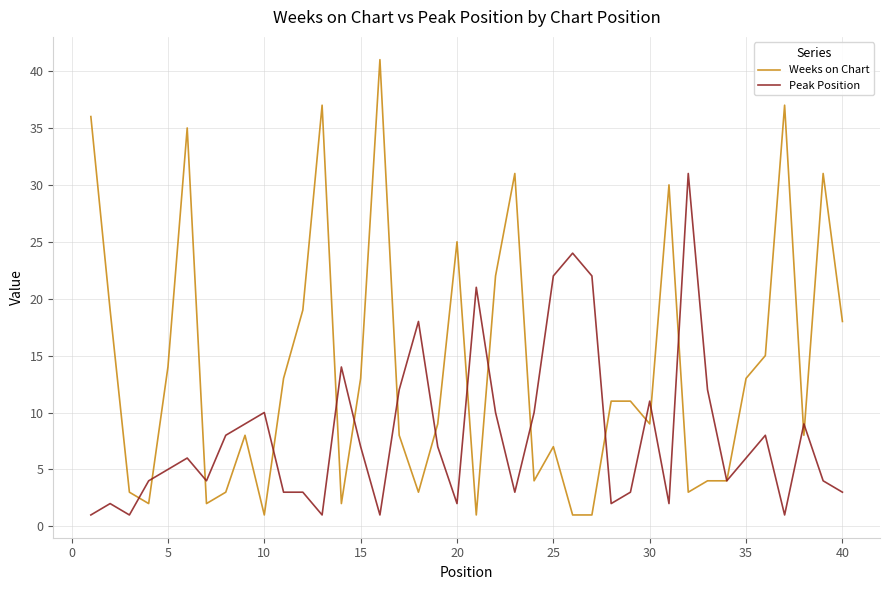

What are all the series names shown in the legend?

Weeks on Chart, Peak Position